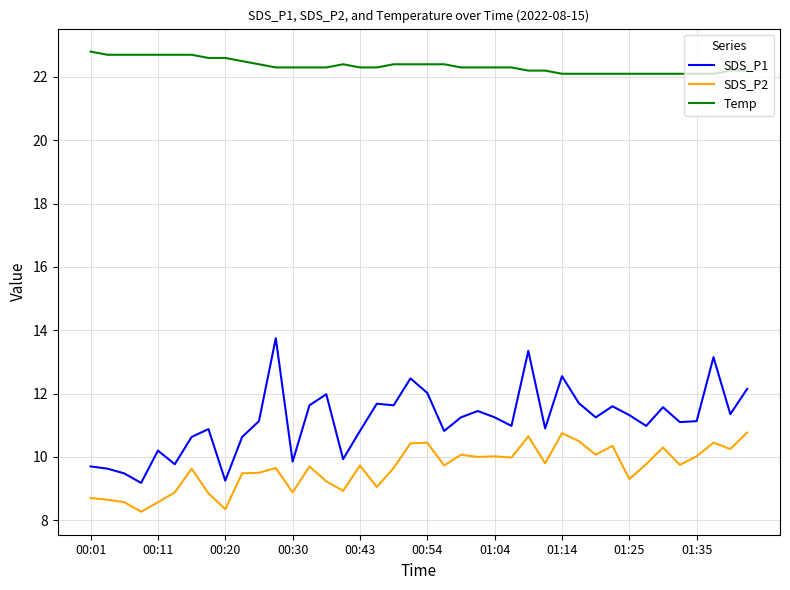

How many series are shown in this chart?

3